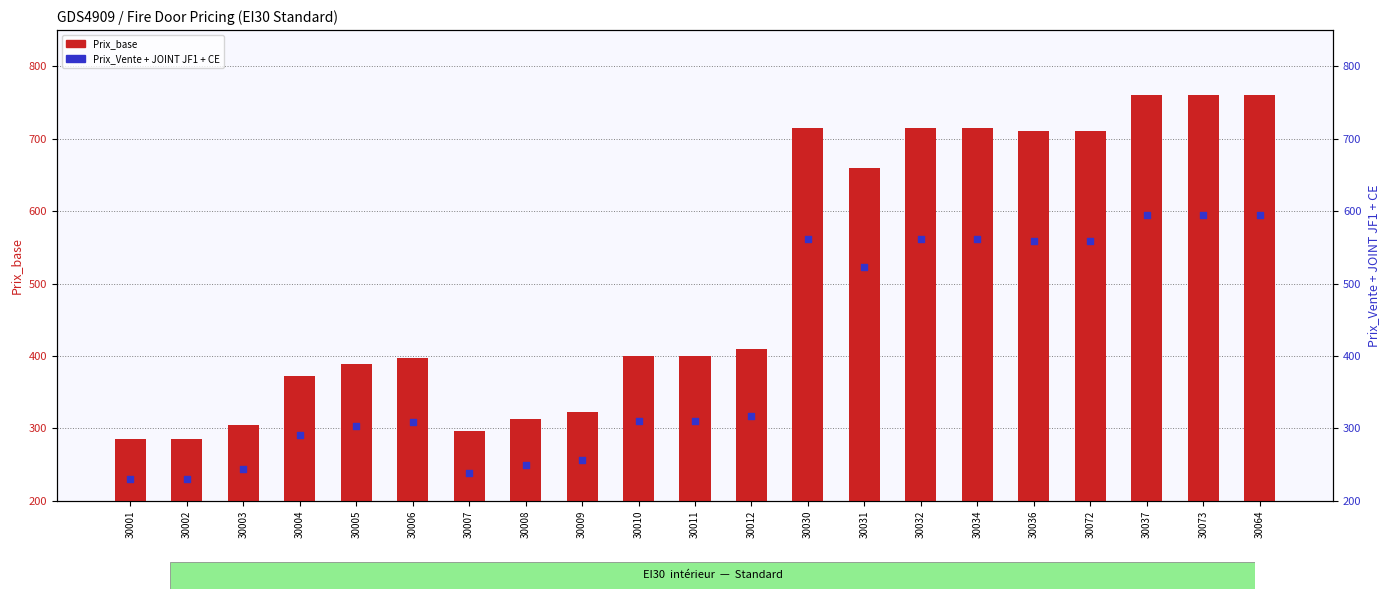

What are all the series names shown in the legend?

Prix_base, Prix_Vente + JOINT JF1 + CE